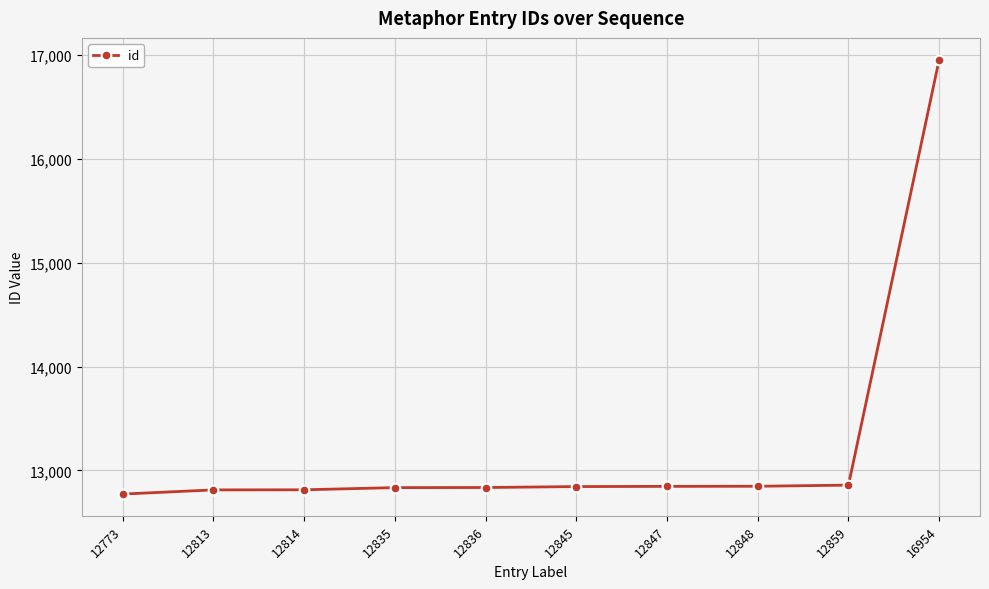

What is the difference between the maximum and minimum values?

4181